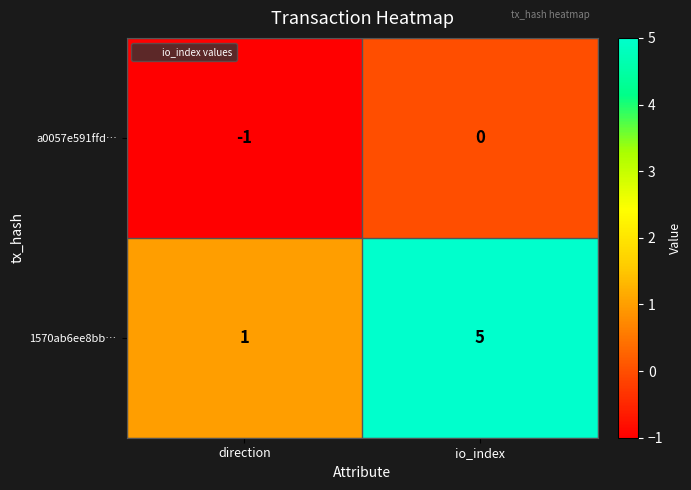

The 1570ab6ee8bb… series shows 1 at direction. True or false?

True